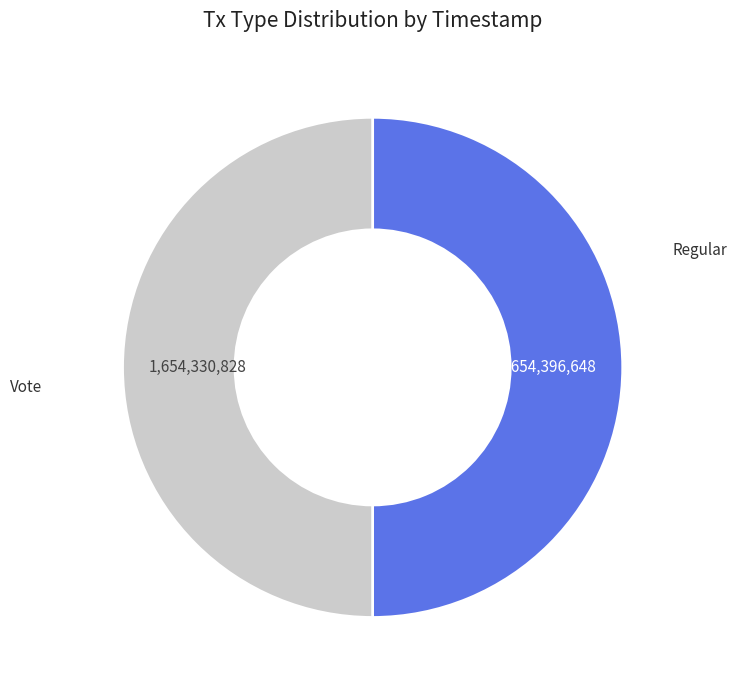

Is it true that Regular is 44% of the pie?

False